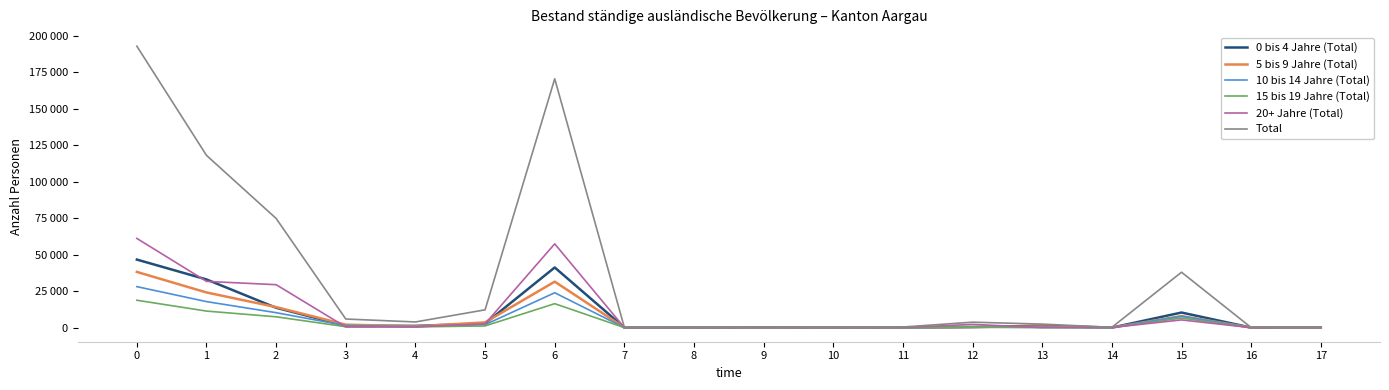

What are all the series names shown in the legend?

0 bis 4 Jahre (Total), 5 bis 9 Jahre (Total), 10 bis 14 Jahre (Total), 15 bis 19 Jahre (Total), 20+ Jahre (Total), Total